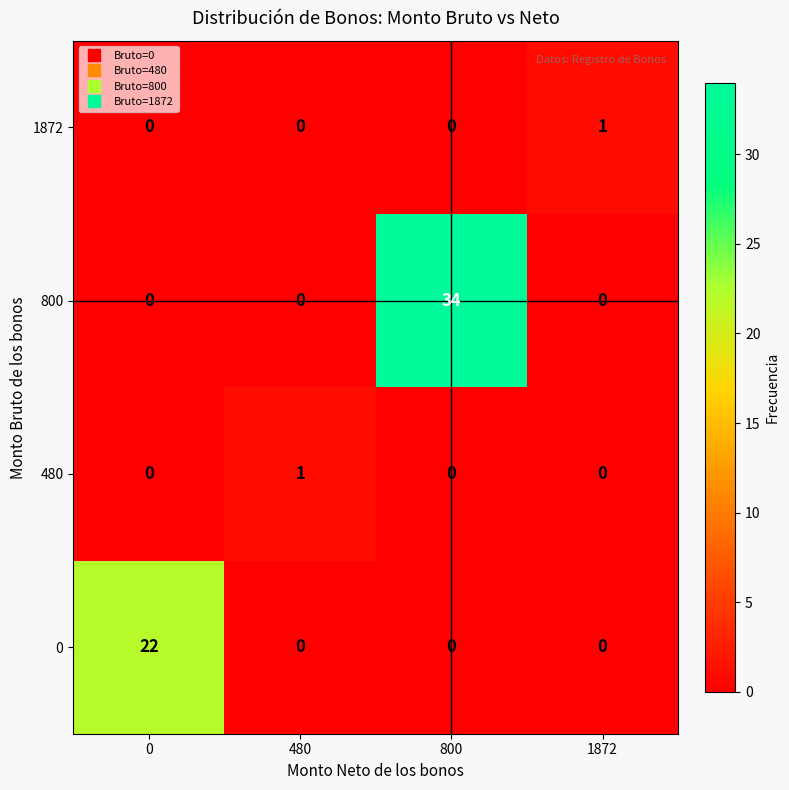

What is the greatest value displayed?

34